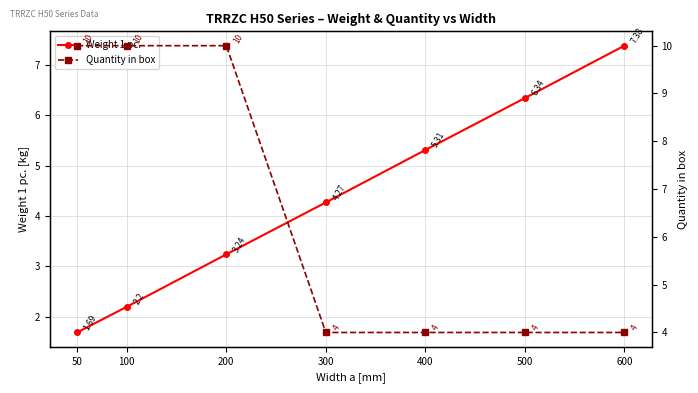

Where is Quantity in box nearest to the value 7?

50